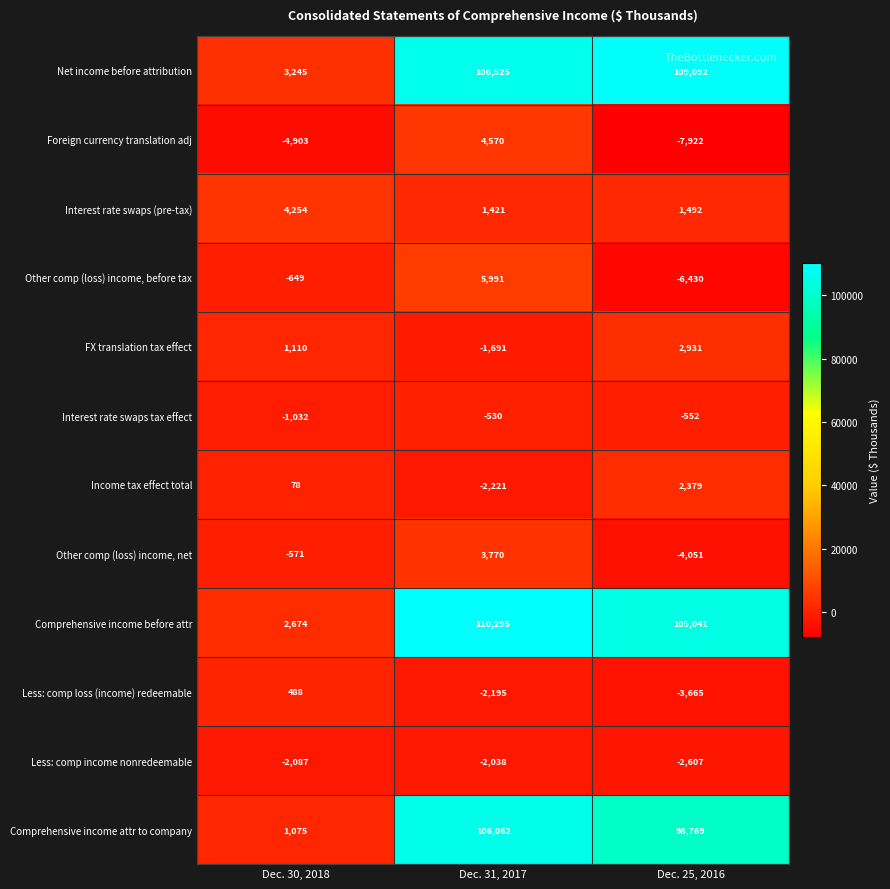

Rank the series at Dec. 25, 2016 from highest to lowest value.

Net income before attribution, Comprehensive income before attr, Comprehensive income attr to company, FX translation tax effect, Income tax effect total, Interest rate swaps (pre-tax), Interest rate swaps tax effect, Less: comp income nonredeemable, Less: comp loss (income) redeemable, Other comp (loss) income, net, Other comp (loss) income, before tax, Foreign currency translation adj